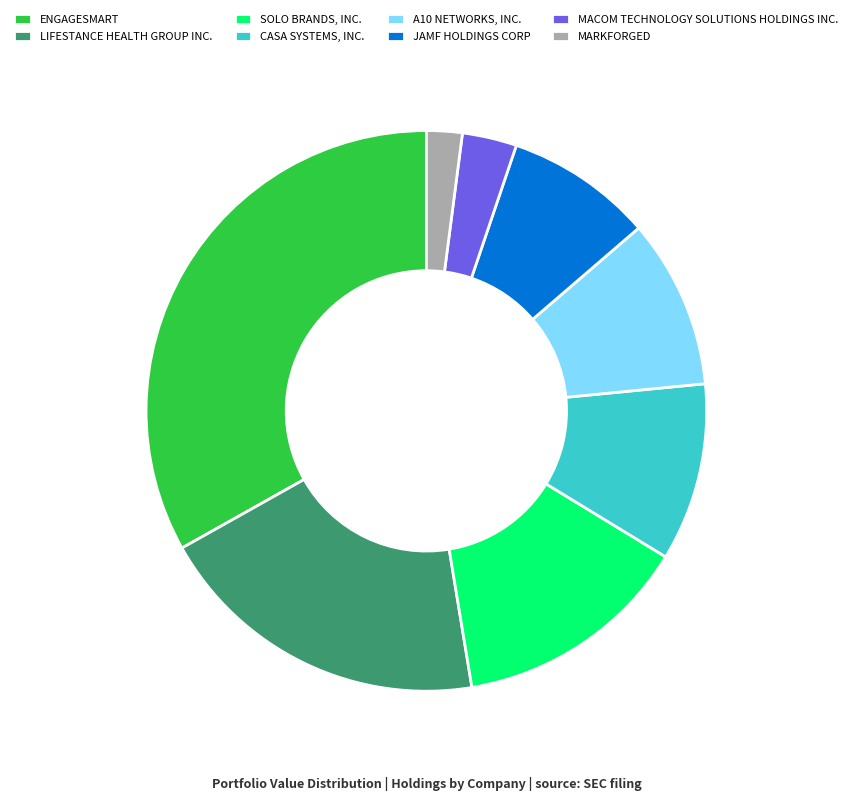

Between CASA SYSTEMS, INC. and LIFESTANCE HEALTH GROUP INC., which is larger?

LIFESTANCE HEALTH GROUP INC.